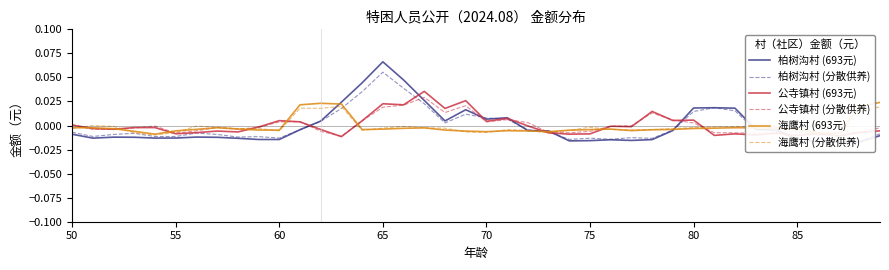

At how many categories does at least one series exceed 0?

21